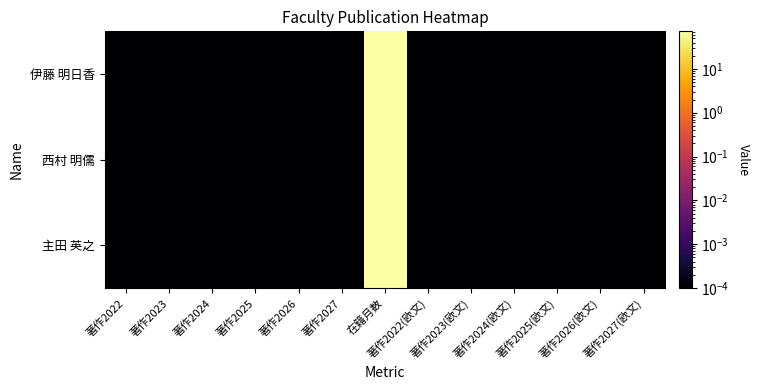

Reading left to right, extract all data points from this chart.

伊藤 明日香: 著作2022=0.0	著作2023=0.0	著作2024=0.0	著作2025=0.0	著作2026=0.0	著作2027=0.0	在籍月数=72.0	著作2022(欧文)=0.0	著作2023(欧文)=0.0	著作2024(欧文)=0.0	著作2025(欧文)=0.0	著作2026(欧文)=0.0	著作2027(欧文)=0.0
西村 明儒: 著作2022=0.0	著作2023=0.0	著作2024=0.0	著作2025=0.0	著作2026=0.0	著作2027=0.0	在籍月数=72.0	著作2022(欧文)=0.0	著作2023(欧文)=0.0	著作2024(欧文)=0.0	著作2025(欧文)=0.0	著作2026(欧文)=0.0	著作2027(欧文)=0.0
主田 英之: 著作2022=0.0	著作2023=0.0	著作2024=0.0	著作2025=0.0	著作2026=0.0	著作2027=0.0	在籍月数=72.0	著作2022(欧文)=0.0	著作2023(欧文)=0.0	著作2024(欧文)=0.0	著作2025(欧文)=0.0	著作2026(欧文)=0.0	著作2027(欧文)=0.0